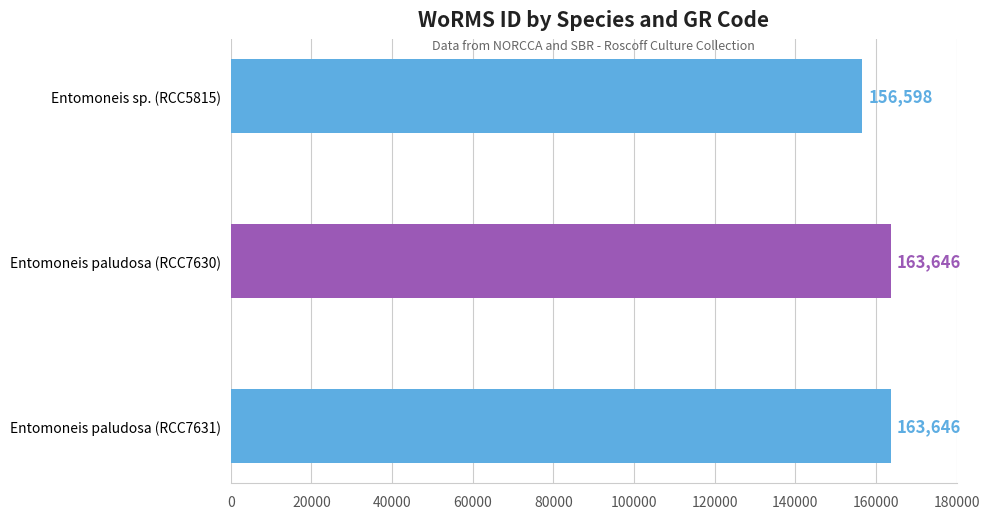

True or false: the data shows 108453 at Entomoneis paludosa (RCC7631).

False